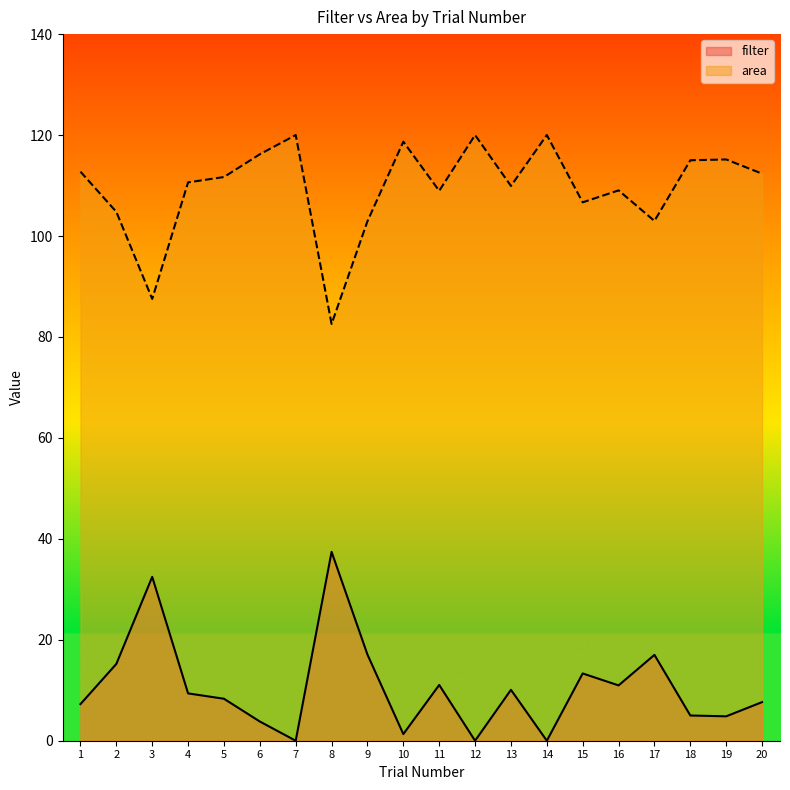

At which label is area closest to 101?

9